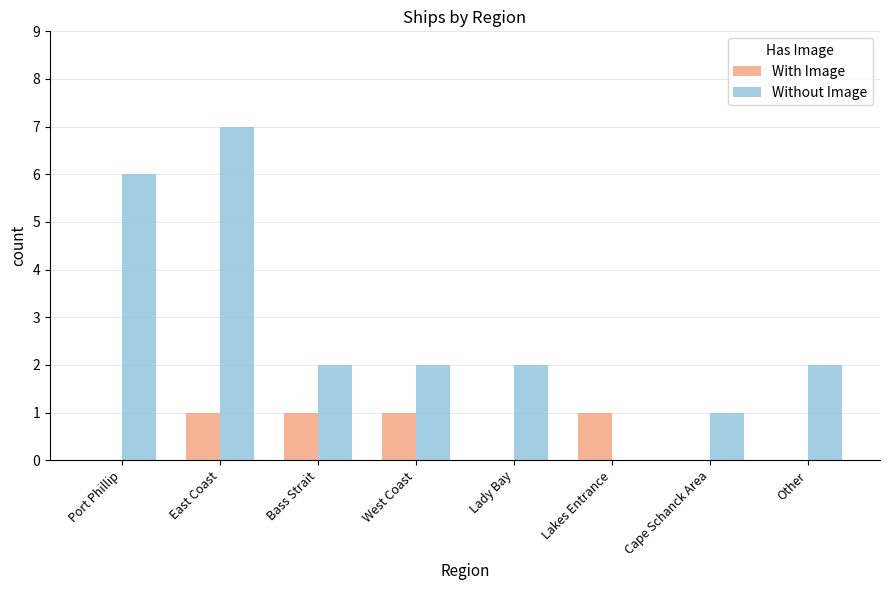

Which series changed the most between Lady Bay and Lakes Entrance?

Without Image